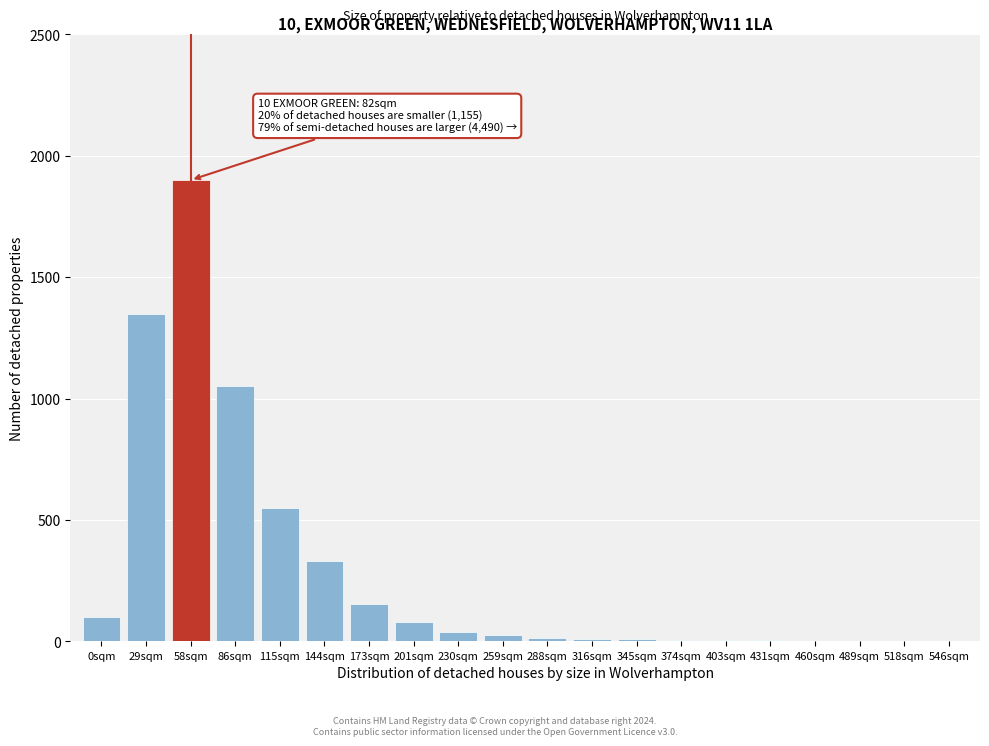

Is it true that the value at 86sqm is 1630?

False